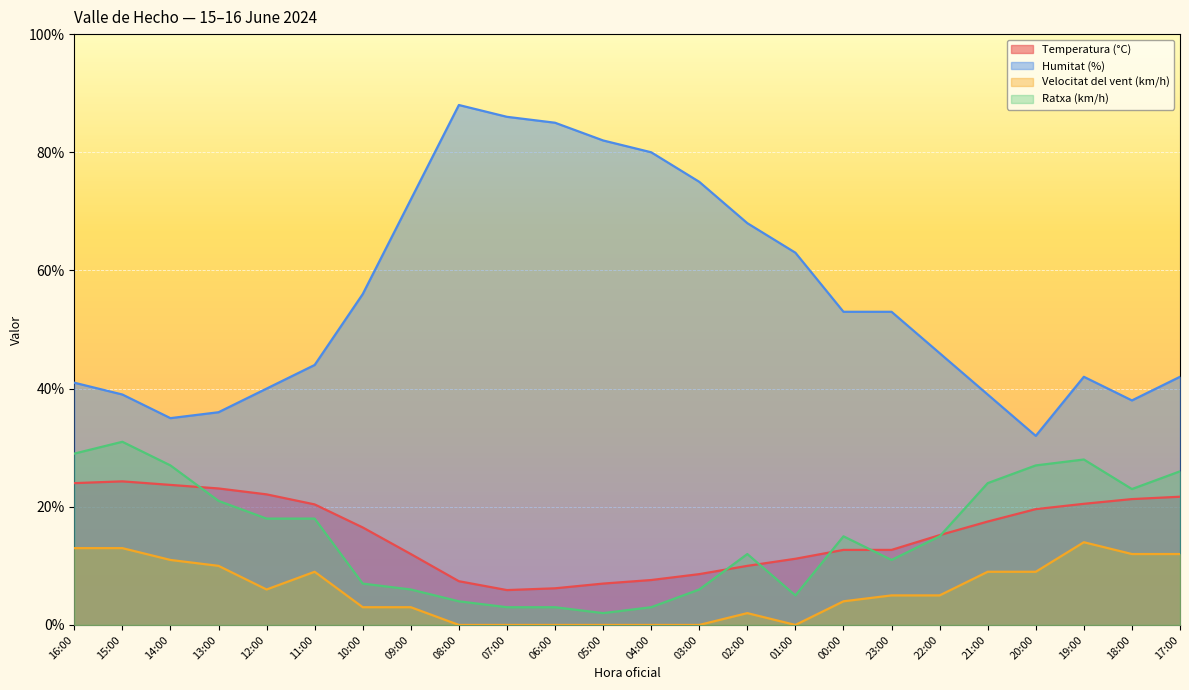

What is the lowest value of the Temperatura (°C) series?

5.9